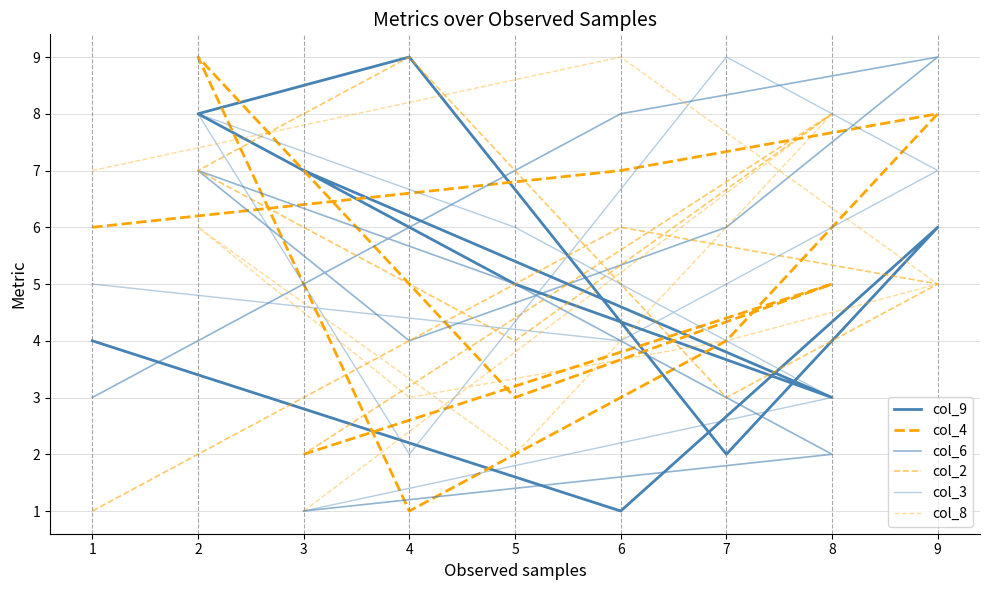

What is the value of the col_3 point at the 8th from the left?

3